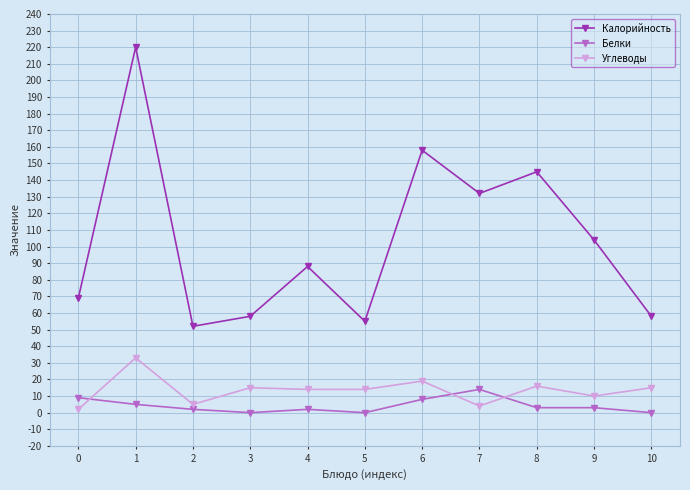

True or false: Углеводы and Калорийность cross at least once.

False